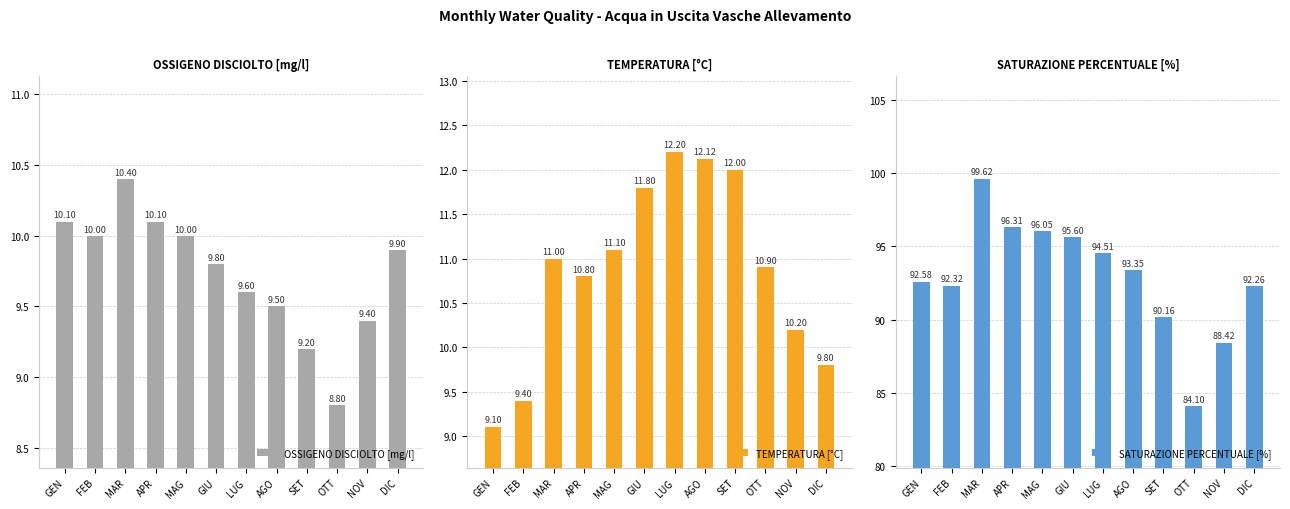

How many data points does each series have?

12